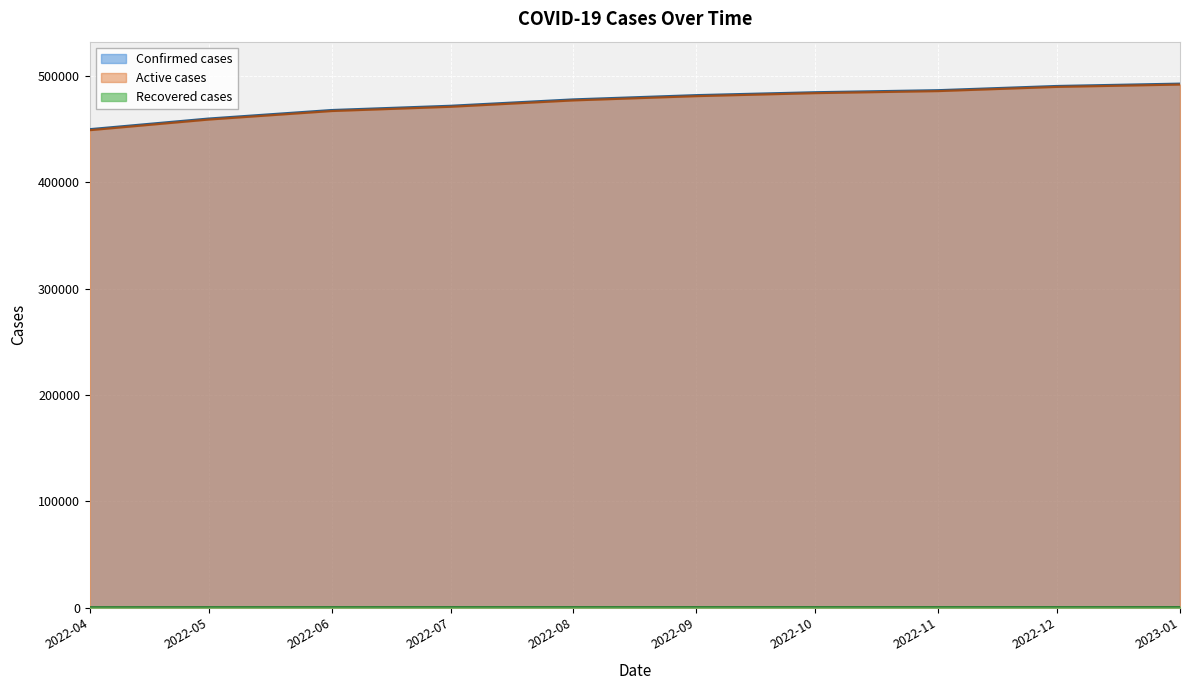

What is the value of the Recovered cases point at the 7th from the left?

905